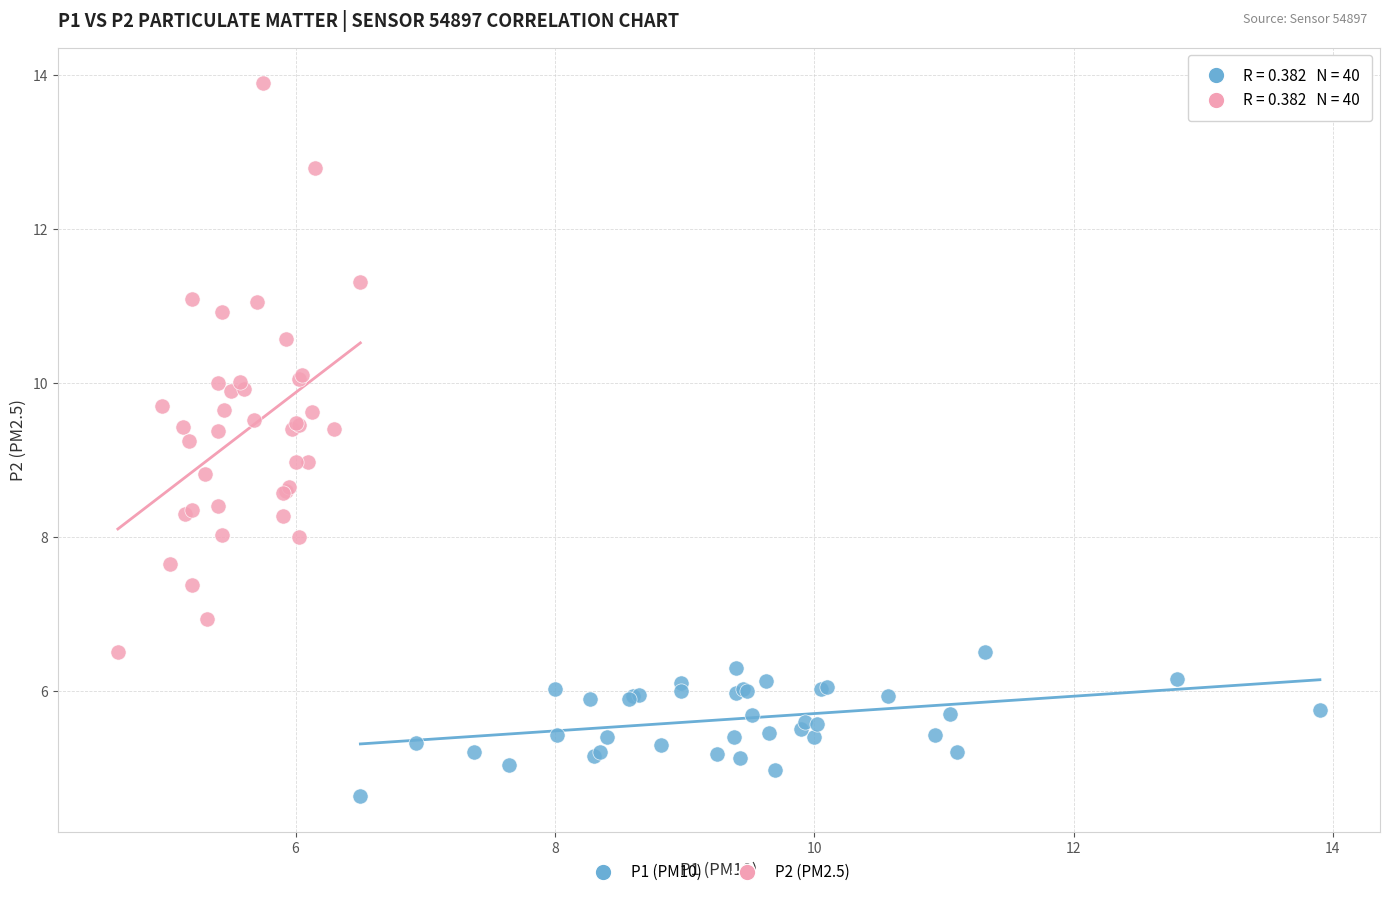

Which series has the largest Y range (max minus min)?

P2 (PM2.5)